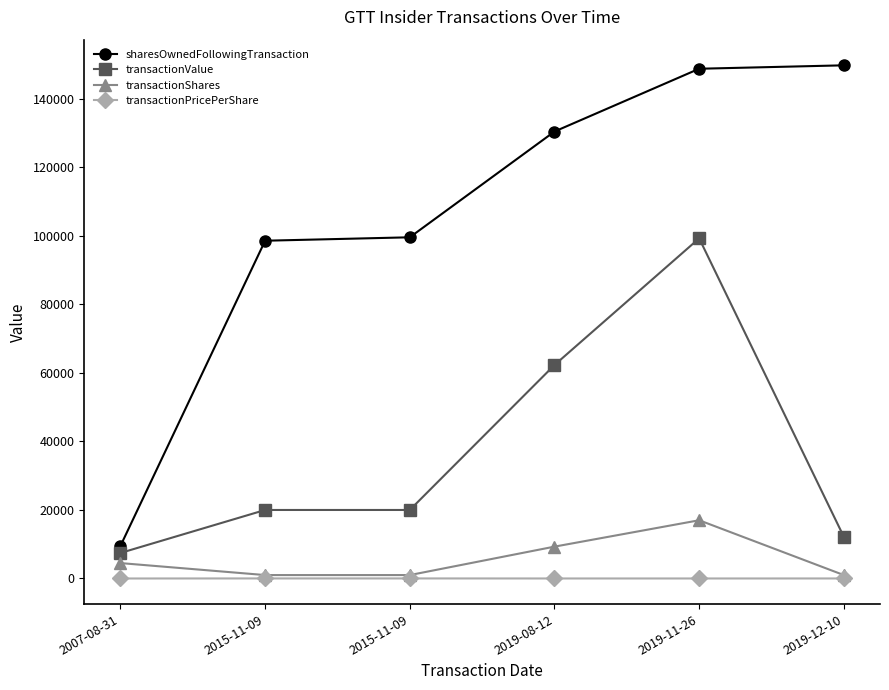

True or false: transactionPricePerShare has more than 2 interior local peaks.

False